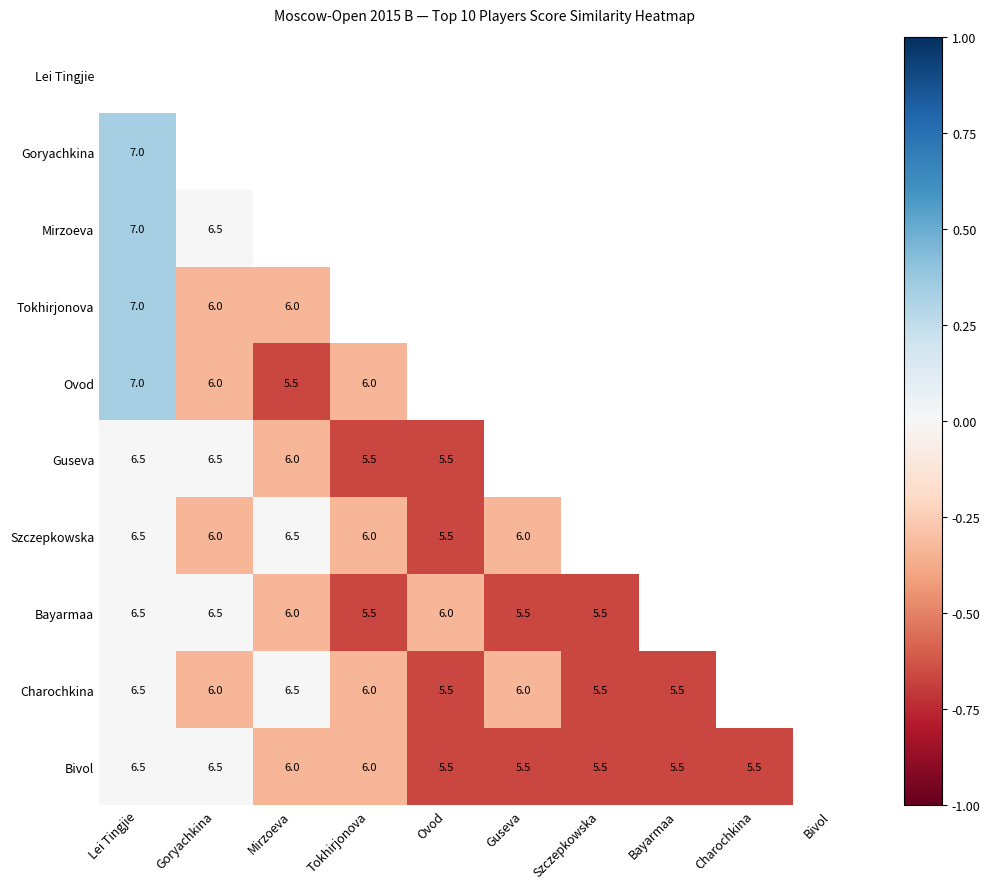

What is the lowest value of the Guseva series?

-0.7